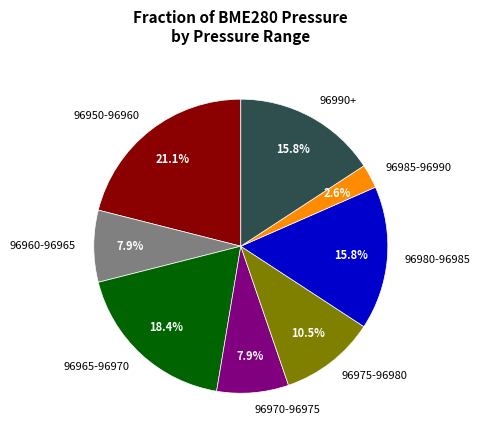

Which slice is the smallest?

96985-96990